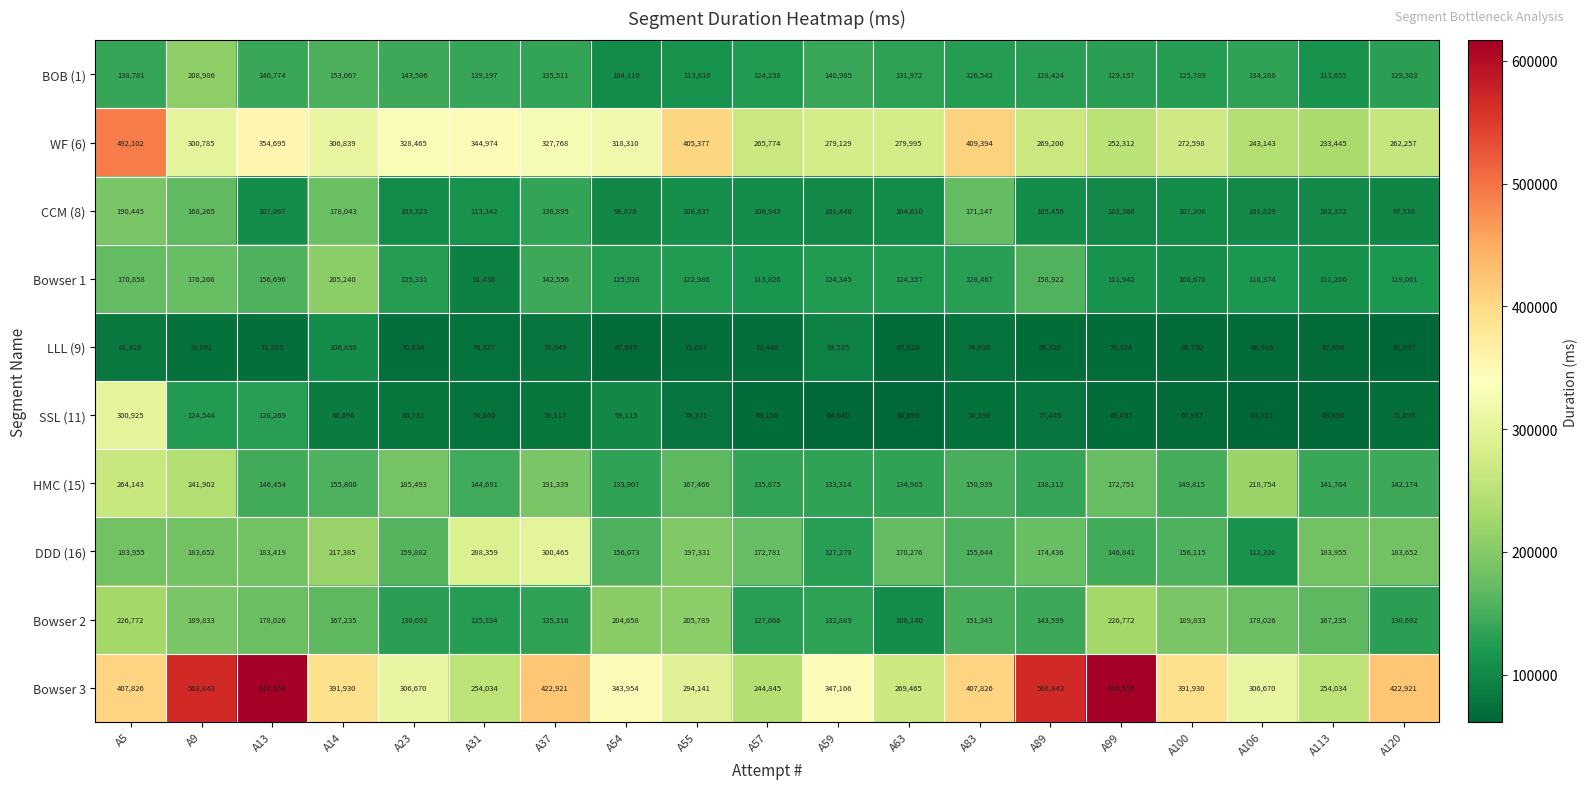

Is it true that Bowser 2 equals 130692 at A120?

True